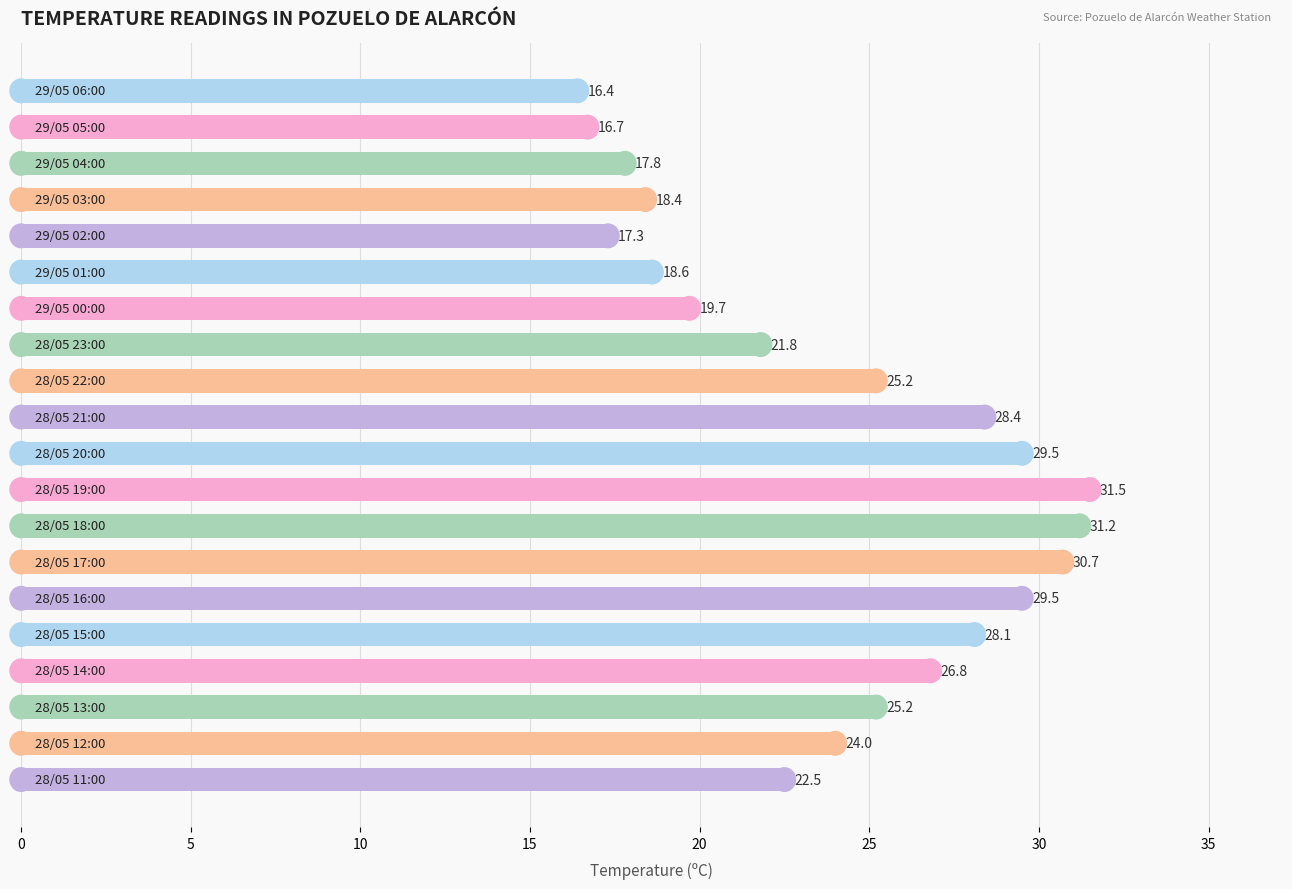

What is the minimum value shown in the chart?

16.4